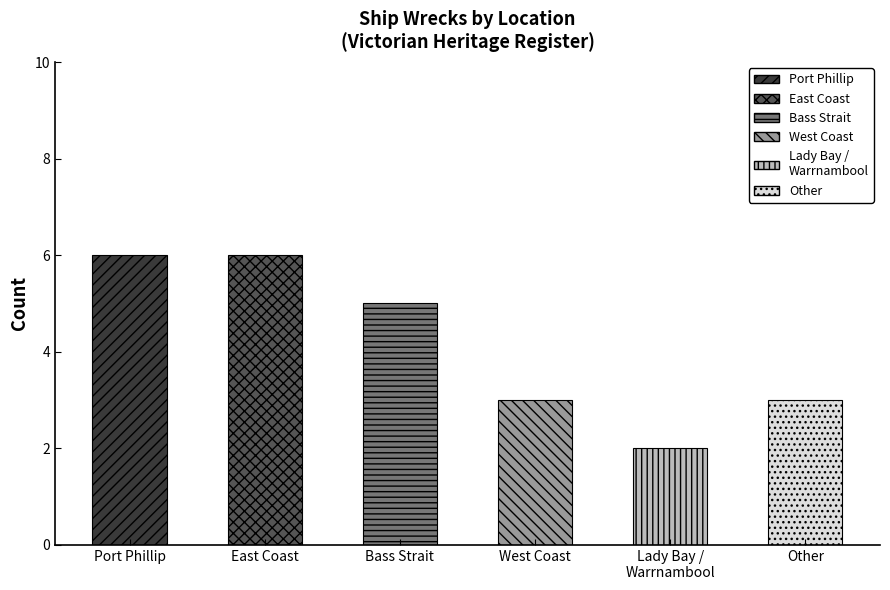

Count the values in the range 3 to 6.

5